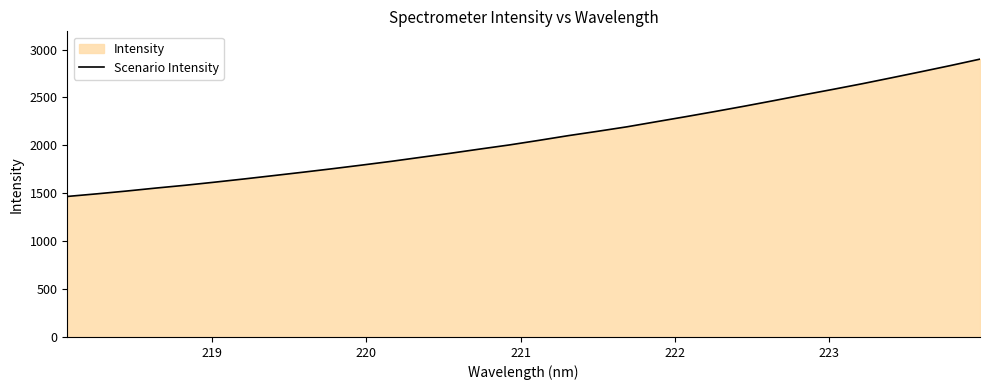

What is the maximum value shown in the chart?

2900.4